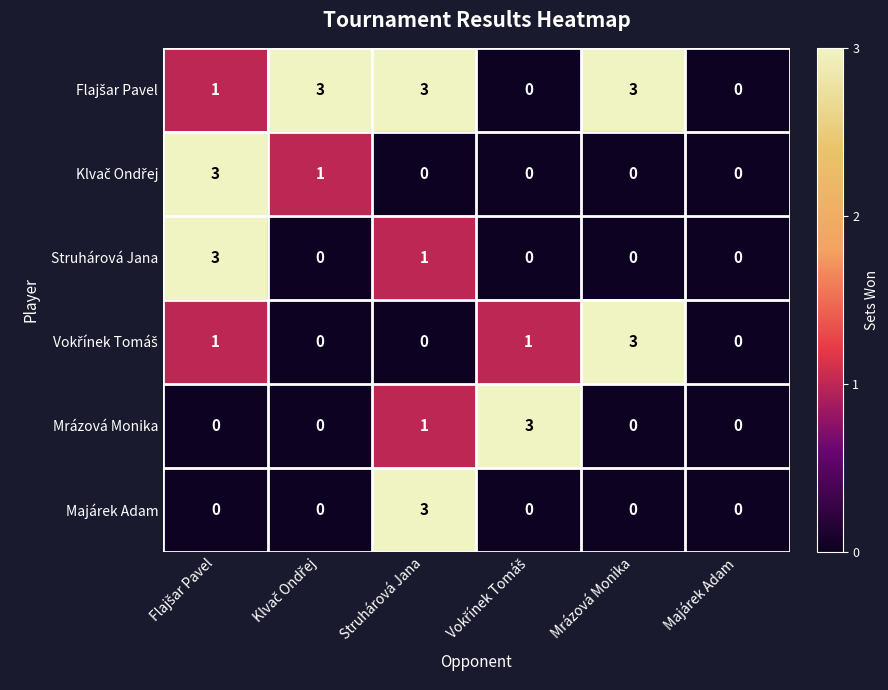

How many Mrázová Monika values are between 0 and 1?

5